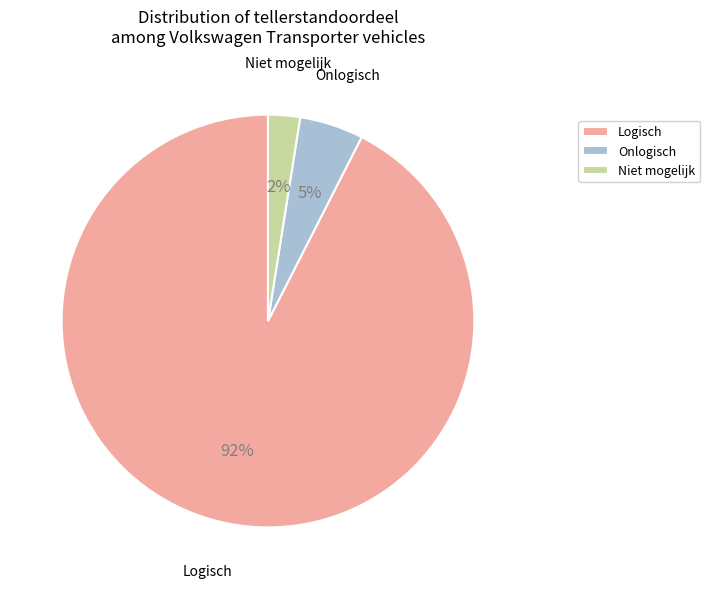

Is there a majority slice in this chart?

Yes